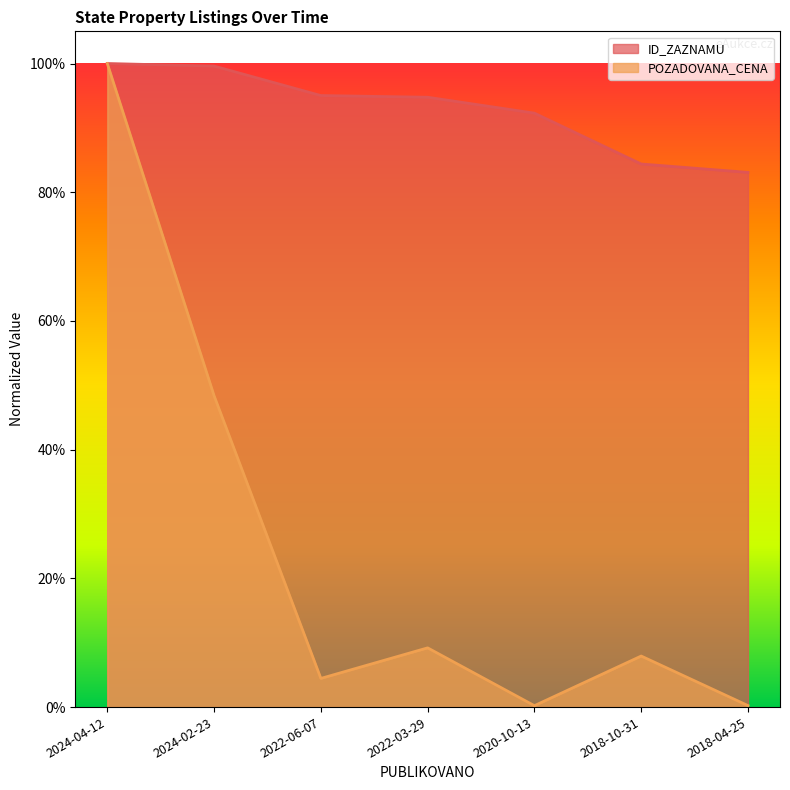

What are all the series names shown in the legend?

ID_ZAZNAMU, POZADOVANA_CENA